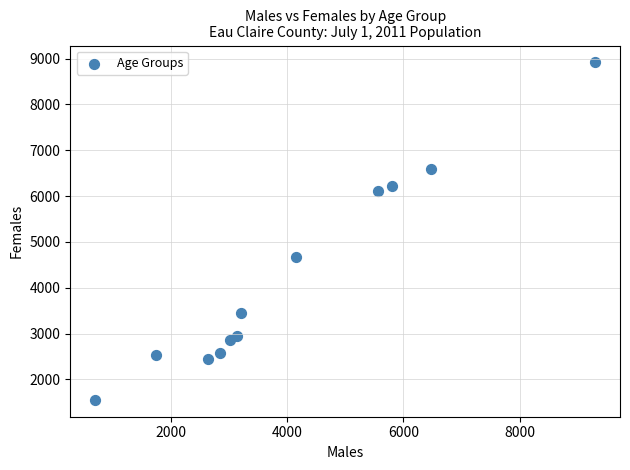

What is the range of Y values (max minus min)?

7360